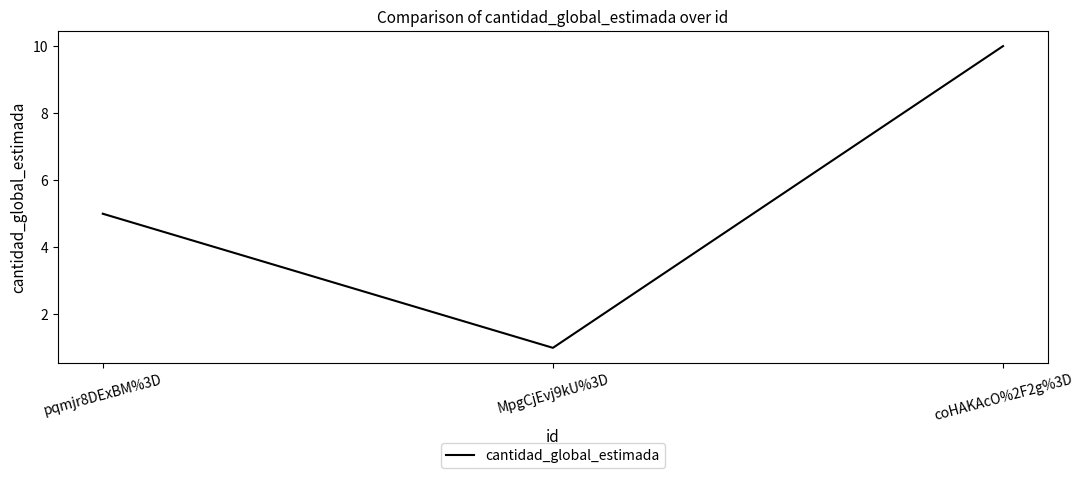

How many values are below 5?

1